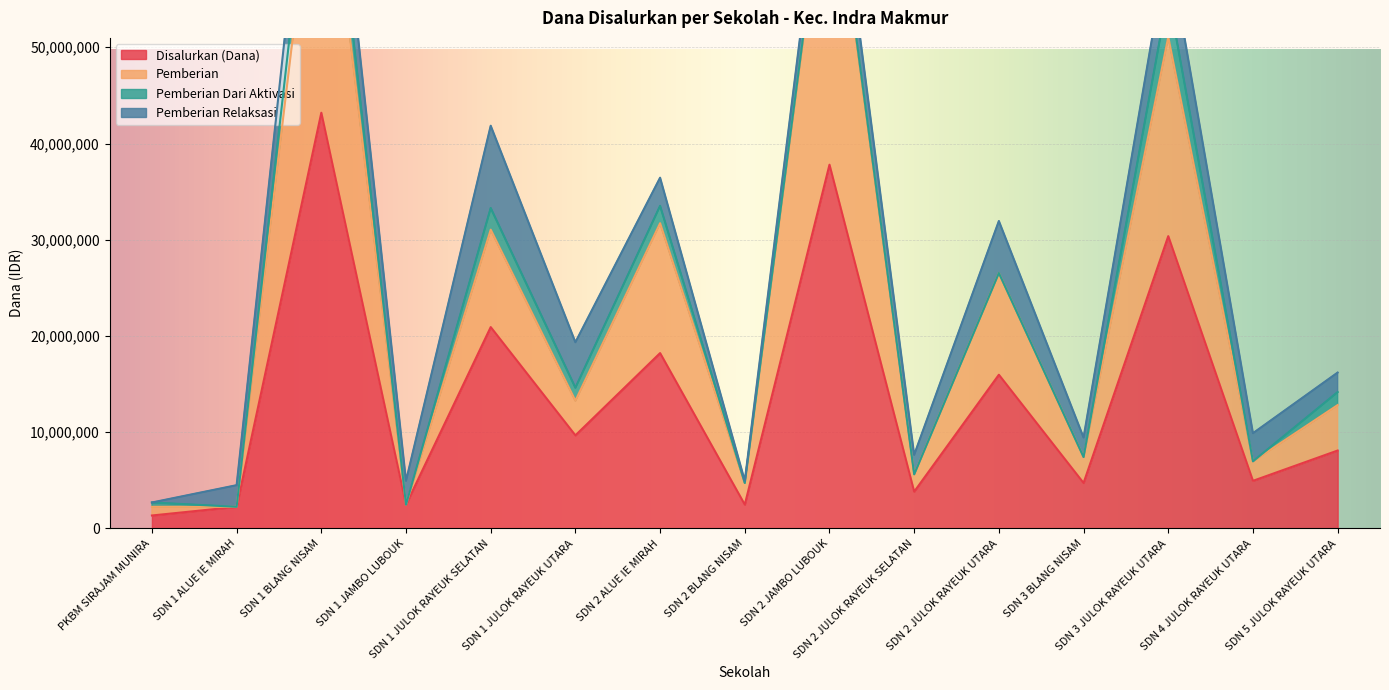

Is the value of Pemberian at SDN 3 JULOK RAYEUK UTARA greater than the value of Disalurkan (Dana) at SDN 4 JULOK RAYEUK UTARA?

Yes